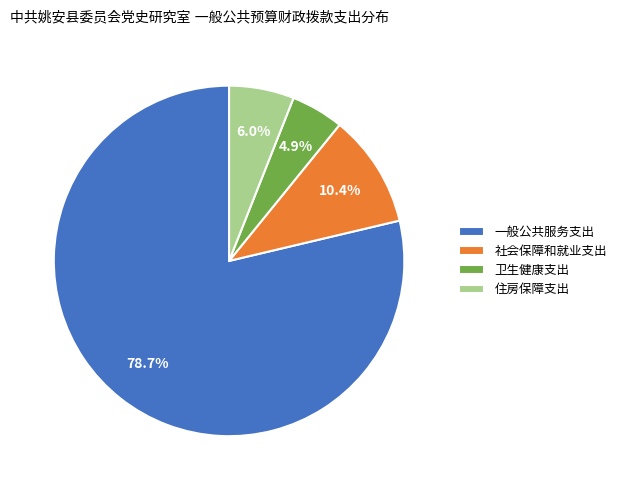

Does any single category account for the majority?

Yes